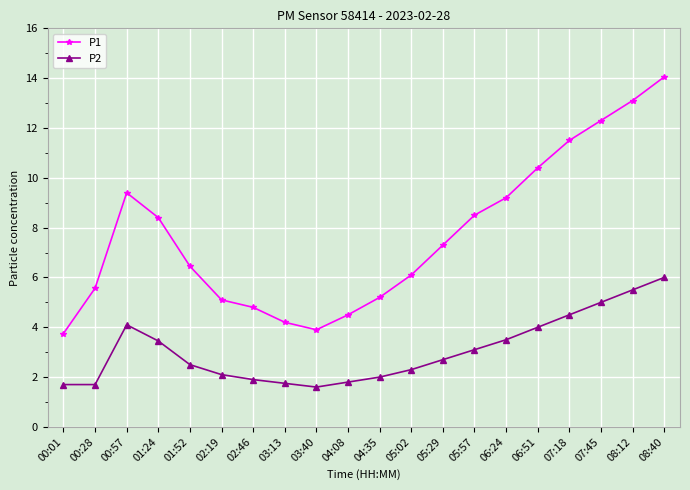

Which series has the largest range (max minus min)?

P1